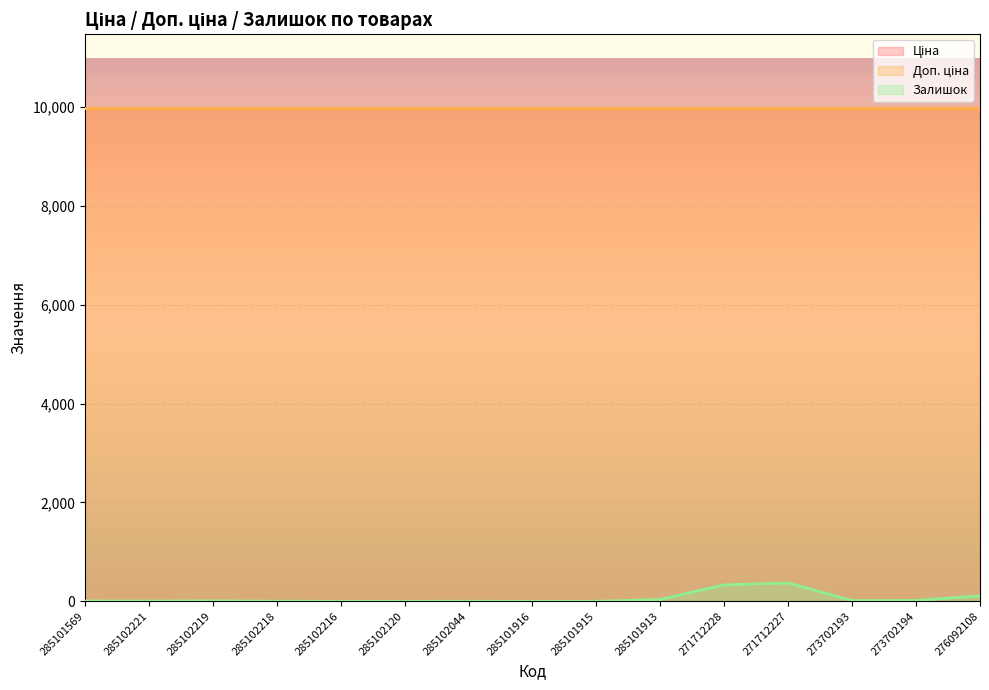

At which label does Залишок reach its minimum?

285102216